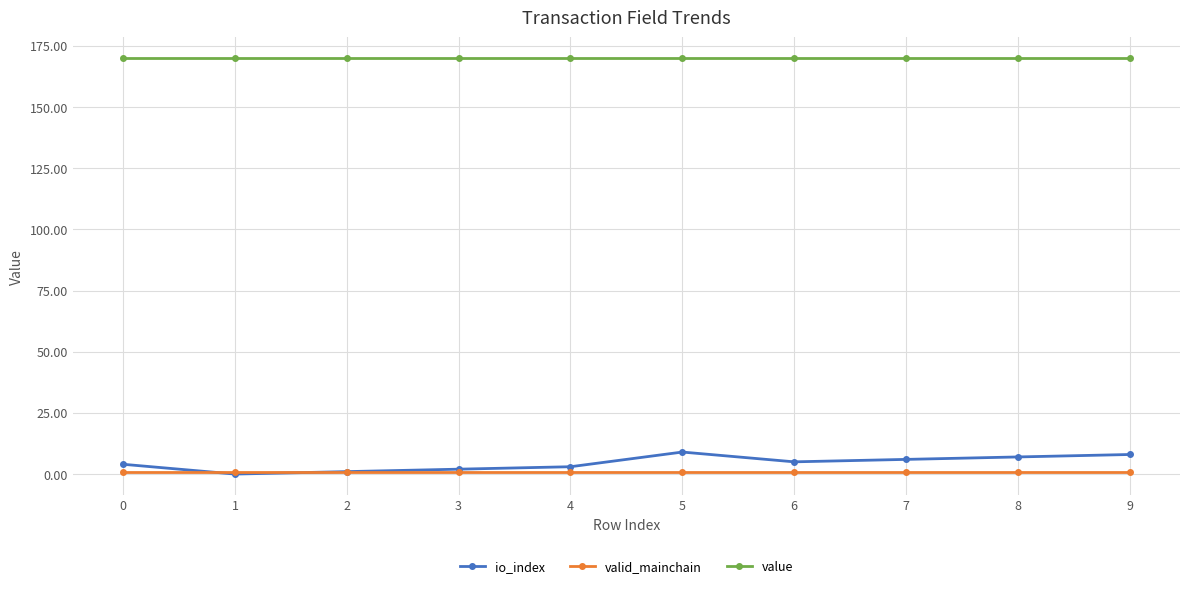

Rank the series by their maximum value, from highest to lowest.

value, io_index, valid_mainchain